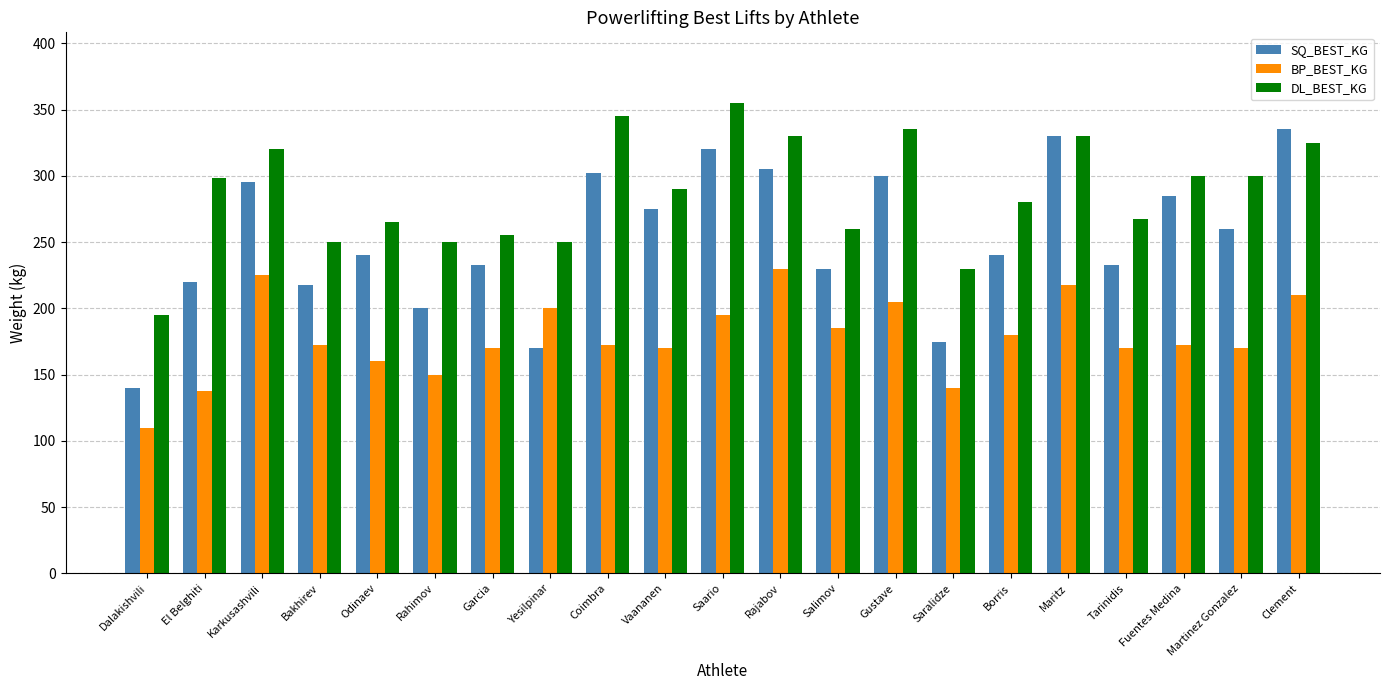

List the series in order of their peak value, highest first.

DL_BEST_KG, SQ_BEST_KG, BP_BEST_KG